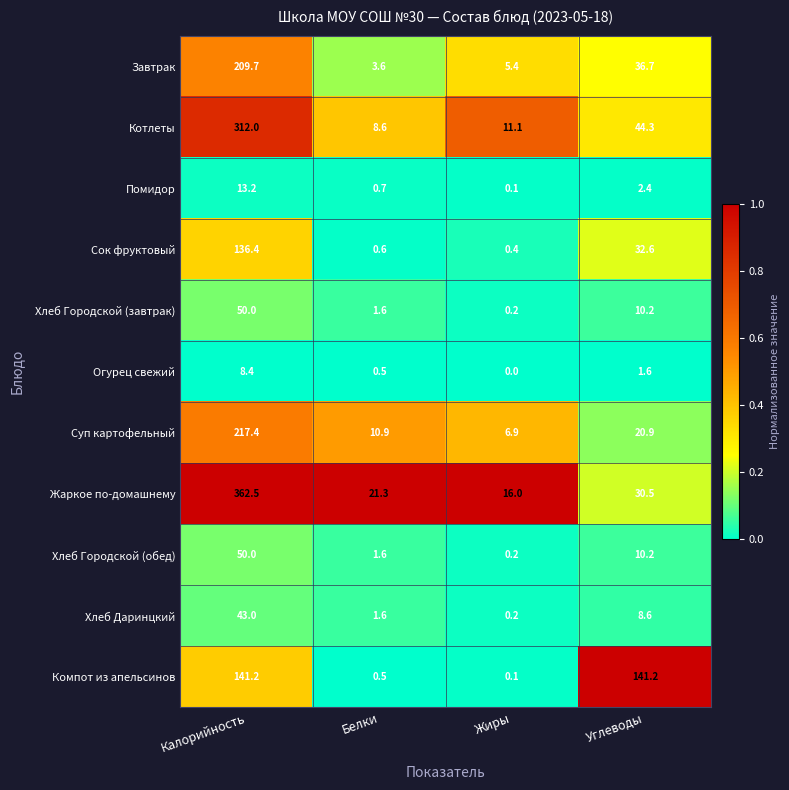

Which label corresponds to the smallest value in the chart?

Жиры